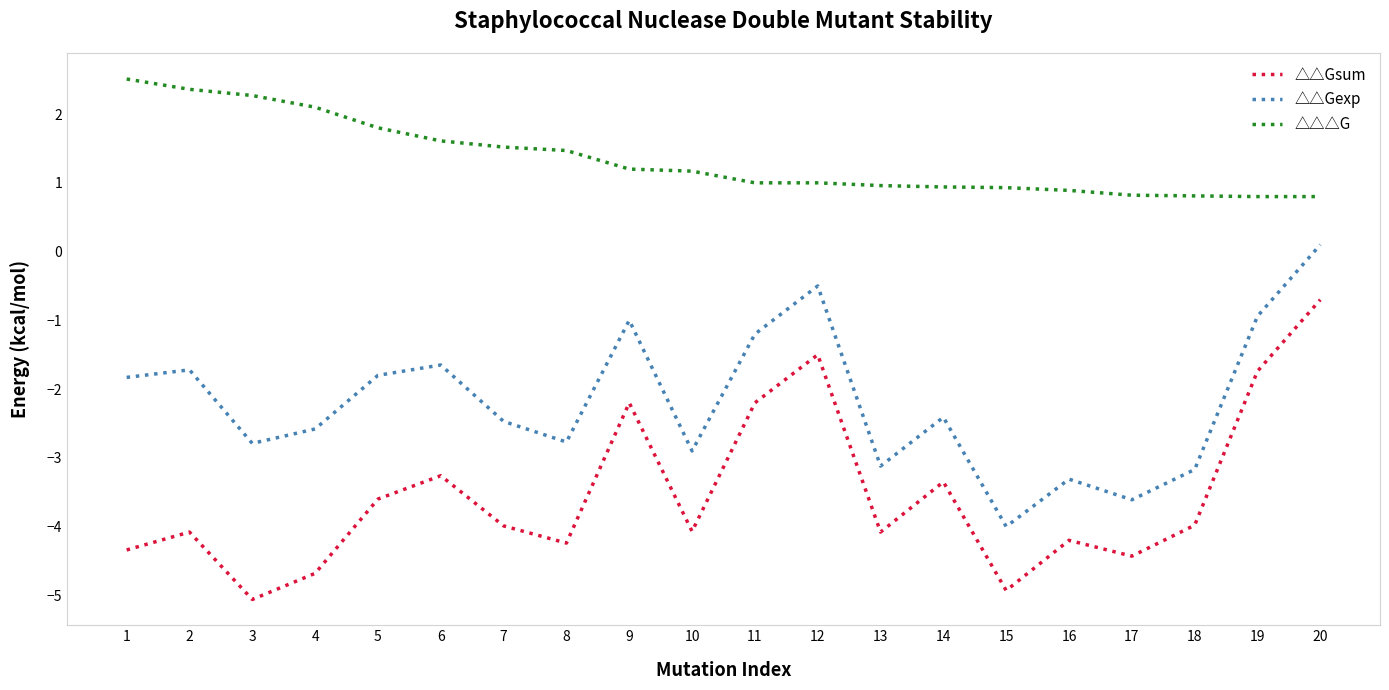

True or false: △△Gexp and △△△G intersect in this chart.

False